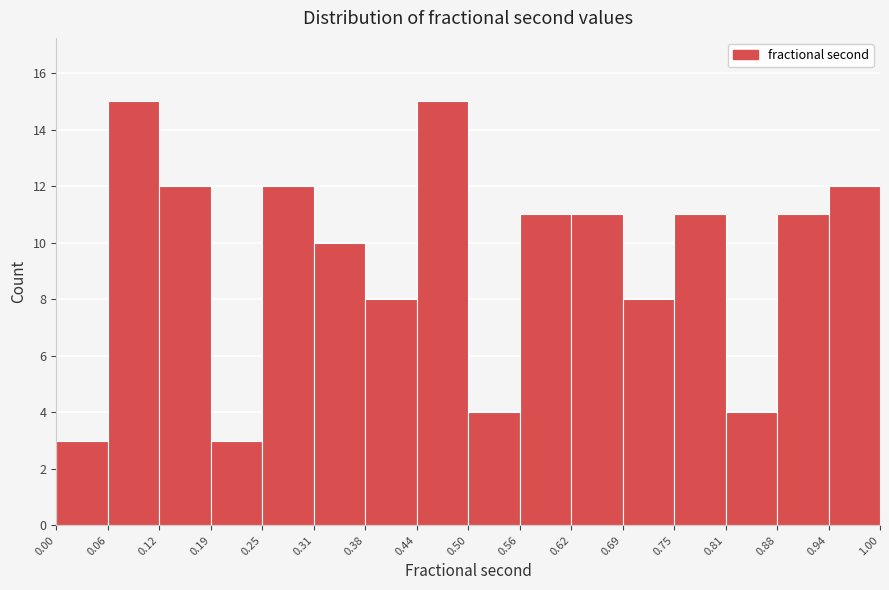

What is the height of the bar covering 0.75 to 0.81 on the x-axis? The values are not printed on the chart, so give them approximately, as read against the axis.

11